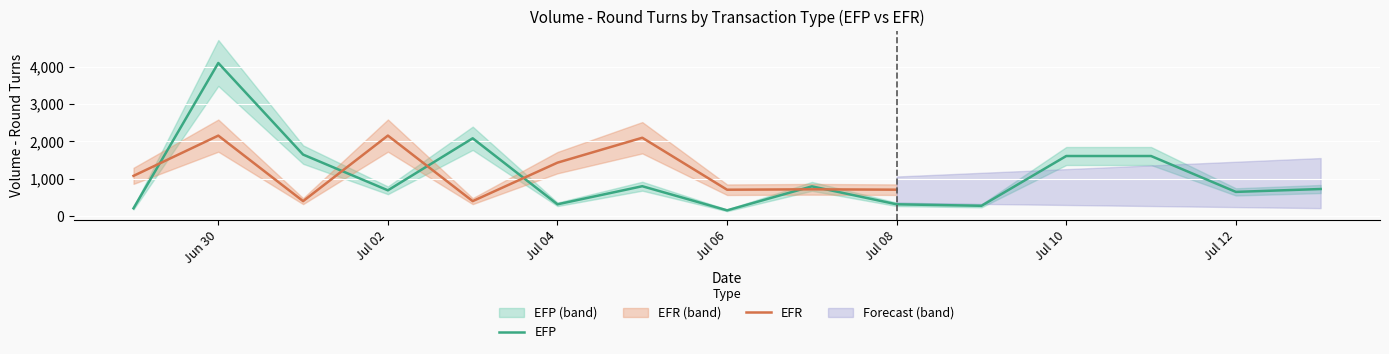

What is the minimum value for EFR?

400